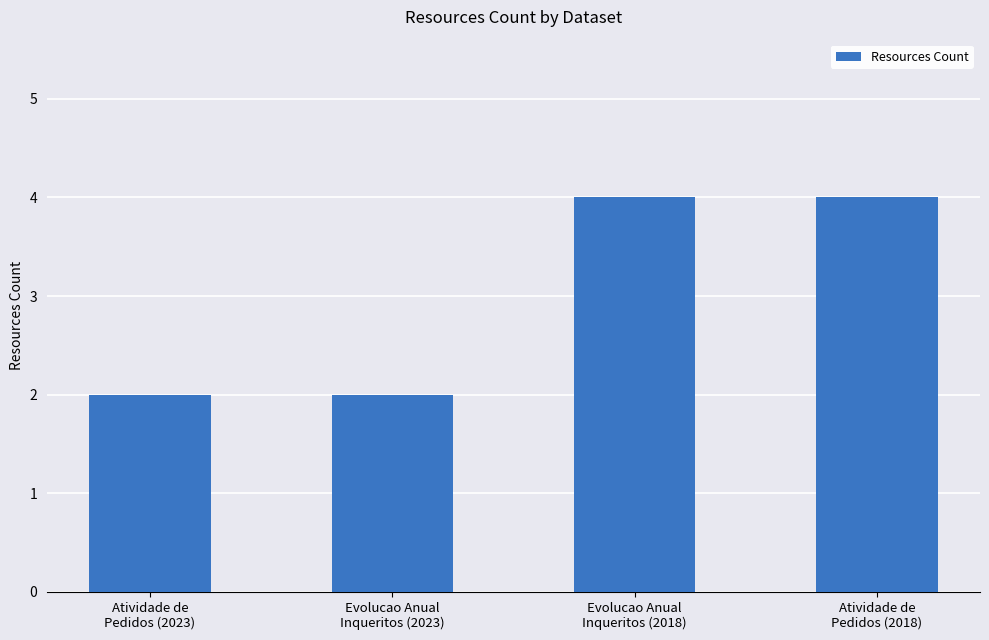

What is the change in value from Atividade de
Pedidos (2023) to Atividade de
Pedidos (2018)?

+2